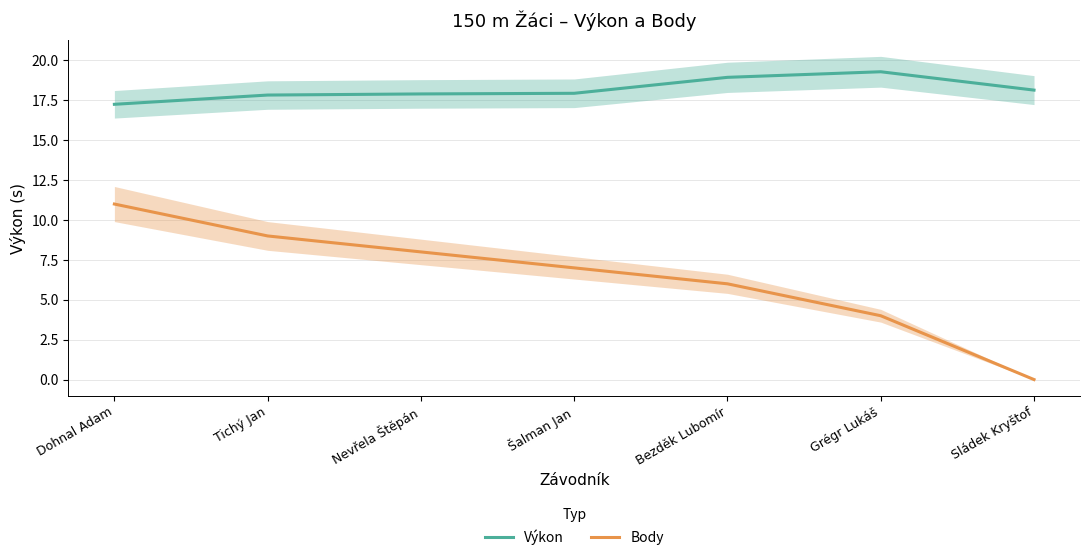

Reading left to right, transcribe all the data shown in this chart.

Výkon: Dohnal Adam=17.2	Tichý Jan=17.8	Nevřela Štěpán=17.9	Šalman Jan=17.9	Bezděk Lubomír=18.9	Grégr Lukáš=19.3	Sládek Kryštof=18.1
Body: Dohnal Adam=11.0	Tichý Jan=9.0	Nevřela Štěpán=8.0	Šalman Jan=7.0	Bezděk Lubomír=6.0	Grégr Lukáš=4.0	Sládek Kryštof=0.0